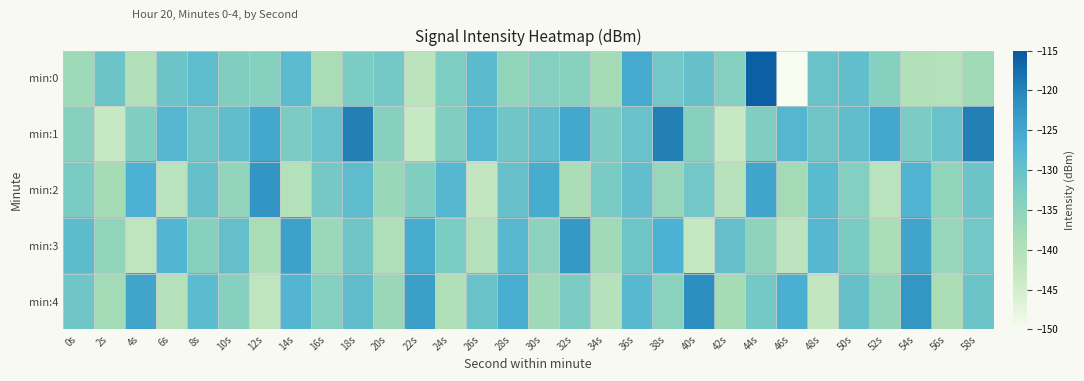

Reading right to left, what are all the values shown in this chart?

min:0: 58s=-137.5	56s=-140.2	54s=-139.8	52s=-133.9	50s=-129.5	48s=-130.3	46s=-150.3	44s=-115.8	42s=-133.8	40s=-129.8	38s=-131.4	36s=-125.4	34s=-138.1	32s=-134.2	30s=-133.8	28s=-135.2	26s=-128.5	24s=-132.9	22s=-141.5	20s=-131.7	18s=-132.6	16s=-138.7	14s=-128.6	12s=-133.9	10s=-133.4	8s=-128.9	6s=-130.8	4s=-139.9	2s=-130.7	0s=-137.1
min:1: 58s=-119.6	56s=-130.2	54s=-132.7	52s=-125.2	50s=-129.2	48s=-131.2	46s=-127.6	44s=-133.3	42s=-143.2	40s=-134.1	38s=-119.6	36s=-130.2	34s=-132.7	32s=-125.2	30s=-129.2	28s=-131.2	26s=-127.6	24s=-133.3	22s=-143.2	20s=-134.1	18s=-119.6	16s=-130.2	14s=-132.7	12s=-125.2	10s=-129.2	8s=-131.2	6s=-127.6	4s=-133.3	2s=-143.2	0s=-134.1
min:2: 58s=-130.6	56s=-135.4	54s=-126.9	52s=-141.2	50s=-133.7	48s=-128.3	46s=-137.9	44s=-124.6	42s=-140.8	40s=-131.5	38s=-136.1	36s=-129.3	34s=-132.4	32s=-138.8	30s=-125.7	28s=-130.1	26s=-142.5	24s=-127.8	22s=-133.2	20s=-136.4	18s=-128.9	16s=-131.7	14s=-140.1	12s=-122.3	10s=-135.6	8s=-129.8	6s=-141.0	4s=-126.4	2s=-138.2	0s=-132.5
min:3: 58s=-131.4	56s=-136.0	54s=-124.5	52s=-138.9	50s=-132.3	48s=-127.8	46s=-141.6	44s=-135.2	42s=-129.7	40s=-143.1	38s=-126.4	36s=-130.9	34s=-137.5	32s=-122.7	30s=-134.8	28s=-128.1	26s=-140.3	24s=-132.6	22s=-125.8	20s=-139.5	18s=-131.2	16s=-136.7	14s=-124.1	12s=-138.4	10s=-129.5	8s=-133.9	6s=-127.2	4s=-141.8	2s=-135.3	0s=-128.7
min:4: 58s=-130.8	56s=-139.0	54s=-122.5	52s=-135.7	50s=-129.9	48s=-142.4	46s=-126.2	44s=-131.6	42s=-138.1	40s=-121.3	38s=-134.5	36s=-128.0	34s=-140.6	32s=-132.7	30s=-137.2	28s=-125.9	26s=-130.4	24s=-139.7	22s=-123.8	20s=-136.5	18s=-129.2	16s=-133.8	14s=-127.4	12s=-141.9	10s=-134.1	8s=-128.6	6s=-140.3	4s=-124.5	2s=-137.8	0s=-131.2